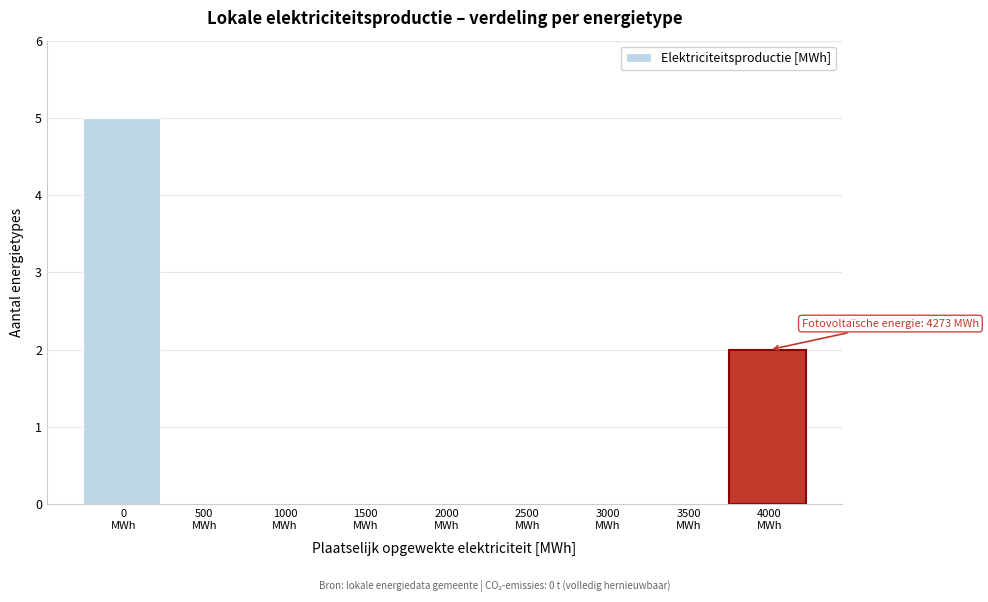

What is the greatest value displayed?

5